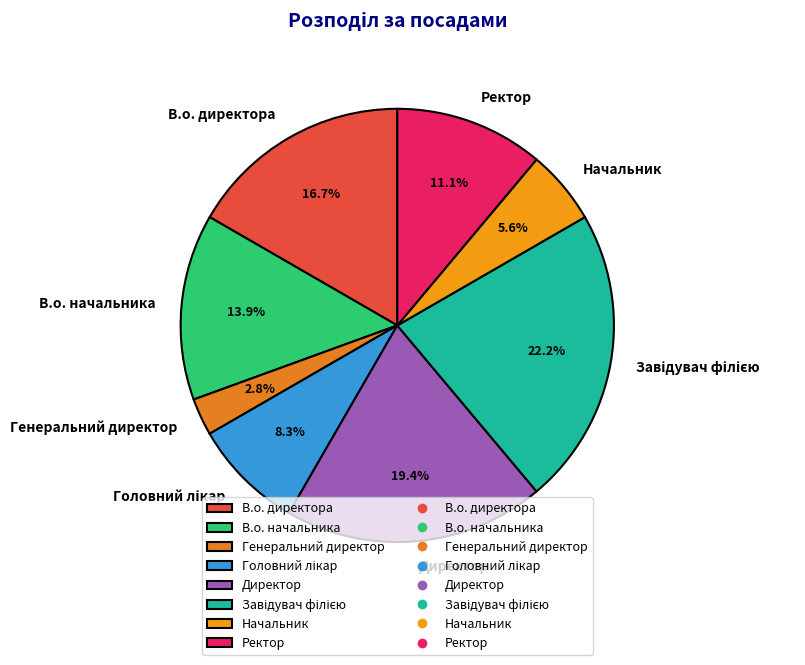

Which slice is the smallest?

Генеральний директор